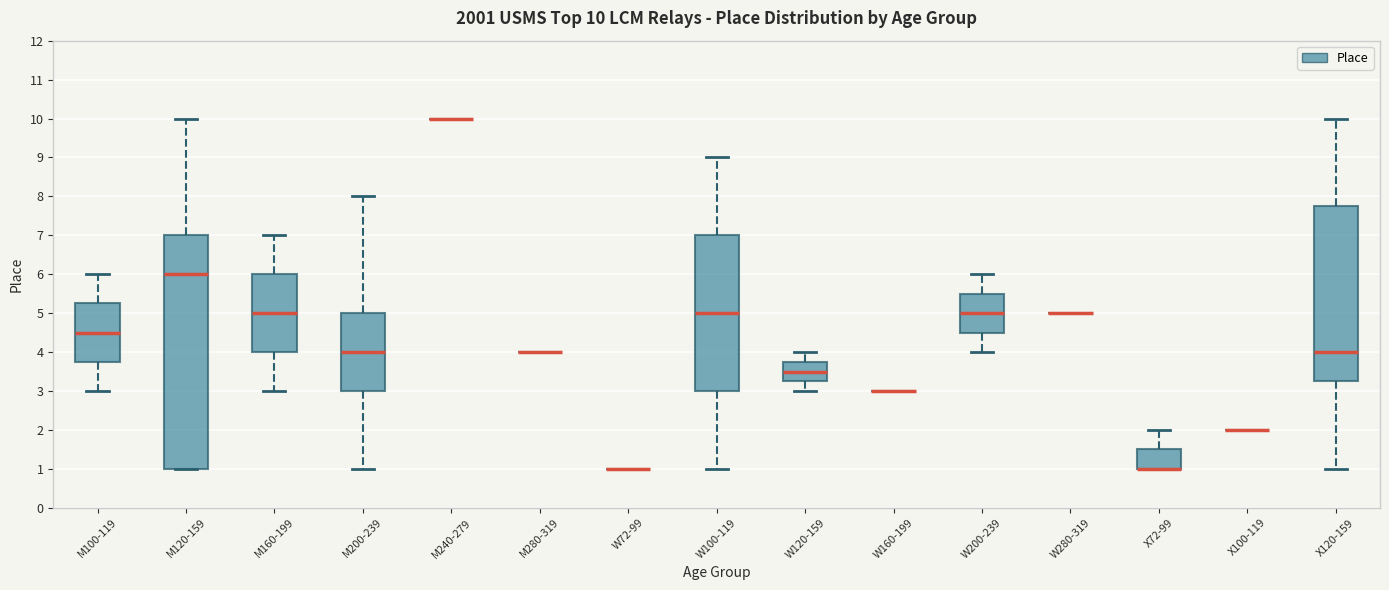

Comparing the boxes themselves (not the whiskers), which one is the tallest?

M120-159